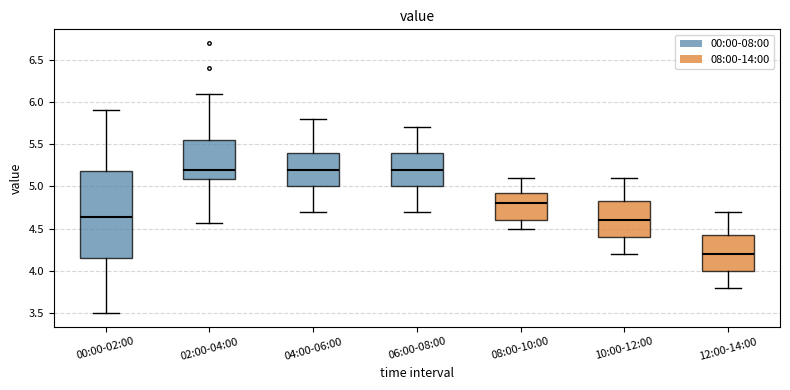

Reading left to right, transcribe this box plot: for each box, give where its median line is, the range the box spans, and where its two whiskers end, as read against the y-axis. The values are not printed on the chart, so give them approximately, as read against the axis.

00:00-02:00: median 4.65, box 4.15 to 5.20, whiskers 3.50 to 5.90
02:00-04:00: median 5.20, box 5.10 to 5.55, whiskers 4.55 to 6.10
04:00-06:00: median 5.20, box 5.00 to 5.40, whiskers 4.70 to 5.80
06:00-08:00: median 5.20, box 5.00 to 5.40, whiskers 4.70 to 5.70
08:00-10:00: median 4.80, box 4.60 to 4.95, whiskers 4.50 to 5.10
10:00-12:00: median 4.60, box 4.40 to 4.85, whiskers 4.20 to 5.10
12:00-14:00: median 4.20, box 4.00 to 4.45, whiskers 3.80 to 4.70